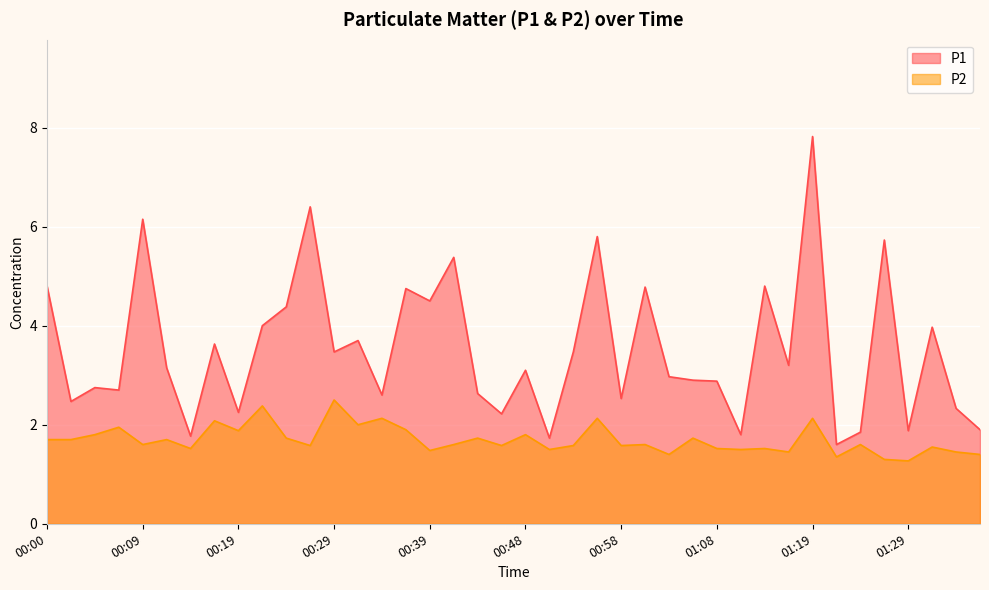

Reading left to right, extract all data points from this chart.

P1: 00:00=4.8	00:02=2.5	00:05=2.8	00:07=2.7	00:09=6.2	00:12=3.1	00:14=1.8	00:17=3.6	00:19=2.2	00:22=4.0	00:24=4.4	00:26=6.4	00:29=3.5	00:31=3.7	00:34=2.6	00:36=4.8	00:39=4.5	00:41=5.4	00:43=2.6	00:46=2.2	00:48=3.1	00:51=1.7	00:53=3.5	00:56=5.8	00:58=2.5	01:01=4.8	01:03=3.0	01:06=2.9	01:08=2.9	01:11=1.8	01:14=4.8	01:16=3.2	01:19=7.8	01:21=1.6	01:24=1.9	01:26=5.7	01:29=1.9	01:31=4.0	01:34=2.3	01:36=1.9
P2: 00:00=1.7	00:02=1.7	00:05=1.8	00:07=1.9	00:09=1.6	00:12=1.7	00:14=1.5	00:17=2.1	00:19=1.9	00:22=2.4	00:24=1.7	00:26=1.6	00:29=2.5	00:31=2.0	00:34=2.1	00:36=1.9	00:39=1.5	00:41=1.6	00:43=1.7	00:46=1.6	00:48=1.8	00:51=1.5	00:53=1.6	00:56=2.1	00:58=1.6	01:01=1.6	01:03=1.4	01:06=1.7	01:08=1.5	01:11=1.5	01:14=1.5	01:16=1.4	01:19=2.1	01:21=1.4	01:24=1.6	01:26=1.3	01:29=1.3	01:31=1.6	01:34=1.4	01:36=1.4